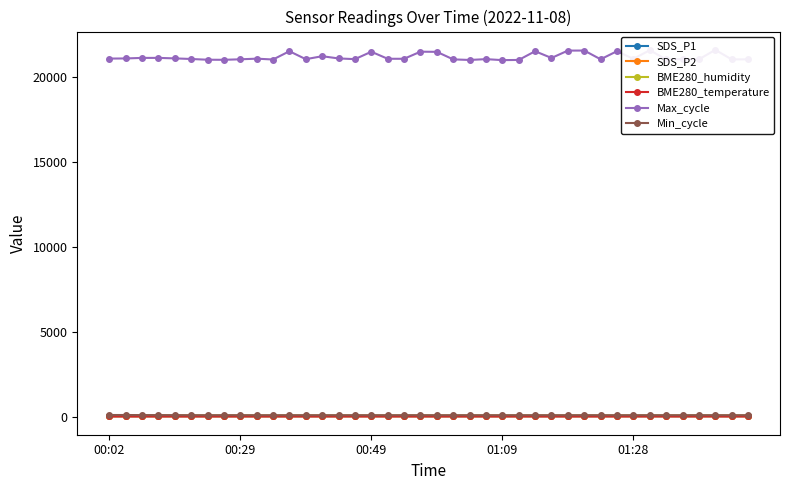

True or false: BME280_temperature has more than 2 points higher than both neighbors.

True